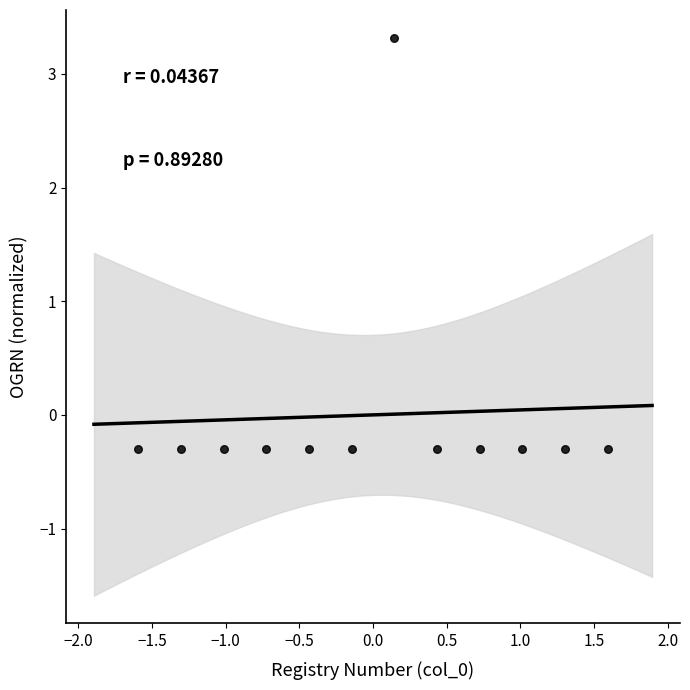

What is the range of X values (max minus min)?

3.2